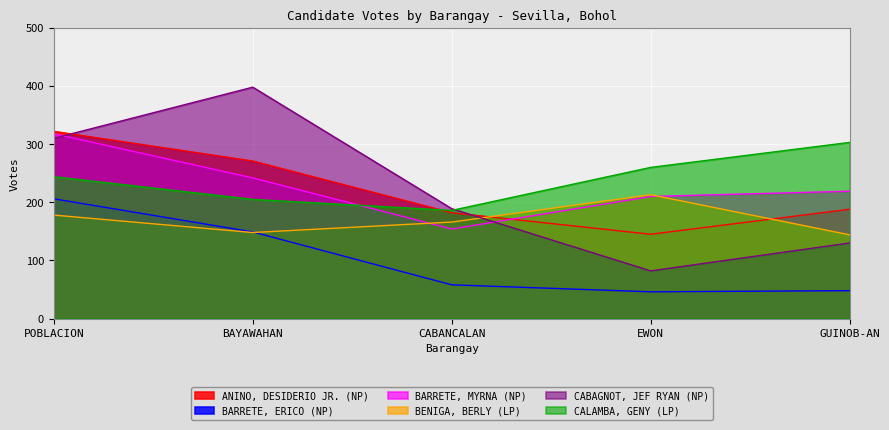

Count the CALAMBA, GENY (LP) values in the range 205 to 260.

3